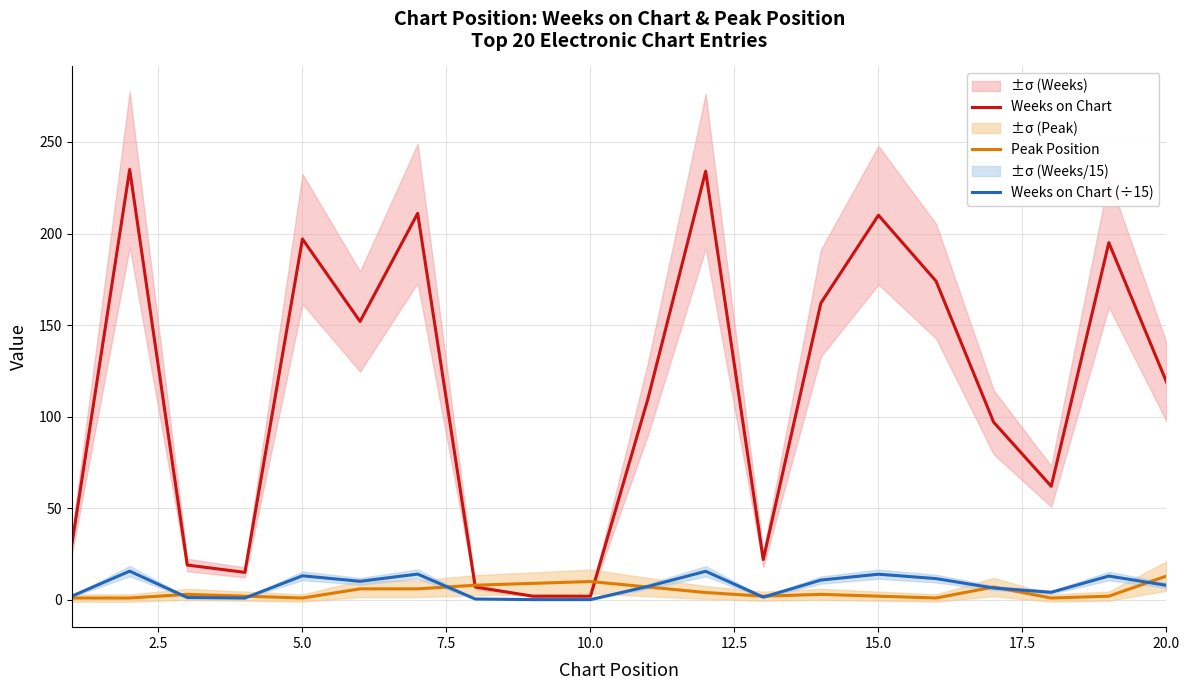

What is the maximum value for Weeks on Chart?

235.0